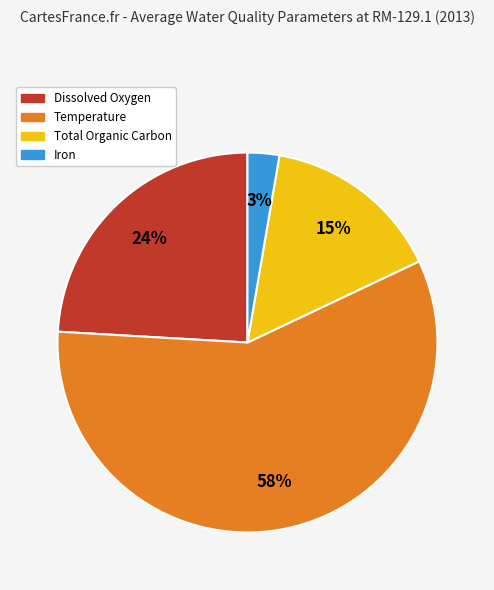

Which category has the biggest portion of the pie?

Temperature